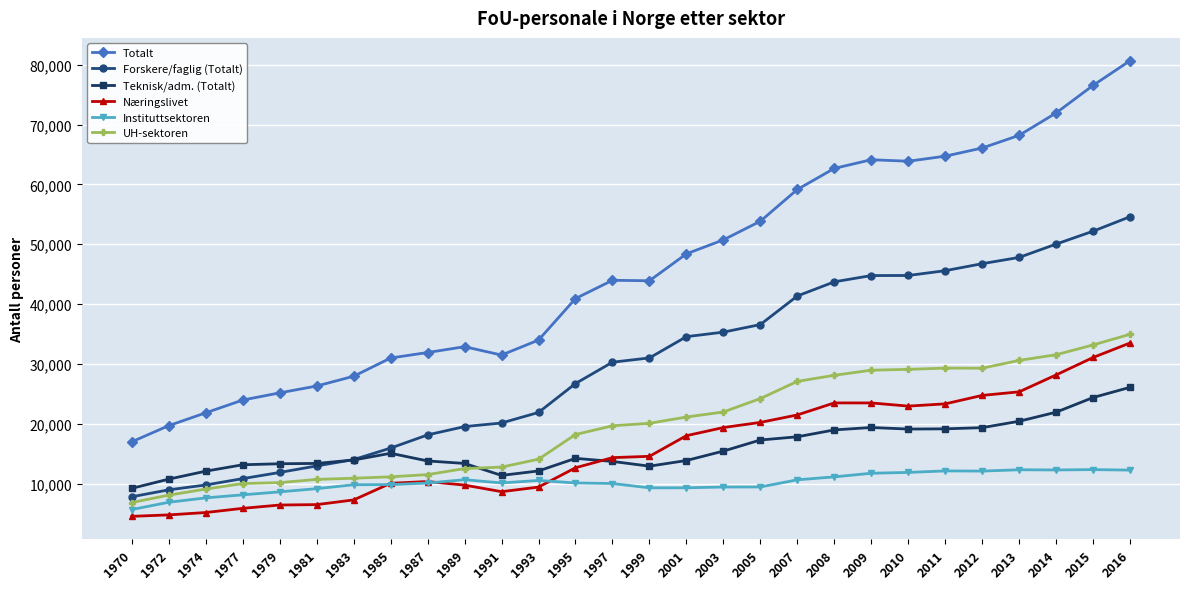

Does the chart have visible grid lines?

Yes